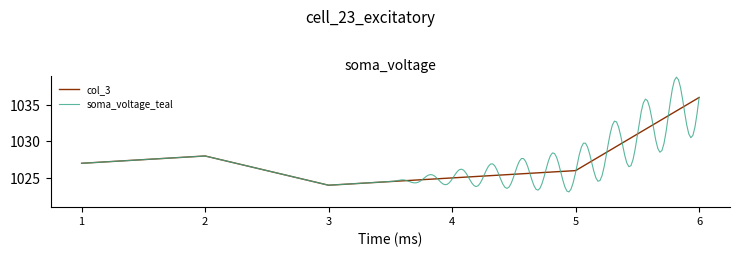

What is the value of the 2nd point from the left?

1028